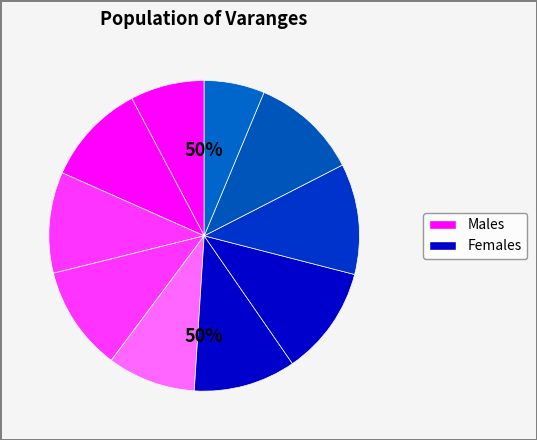

To the nearest percent, what is the difference between the pct25 and pct85 slice percentages?

1%